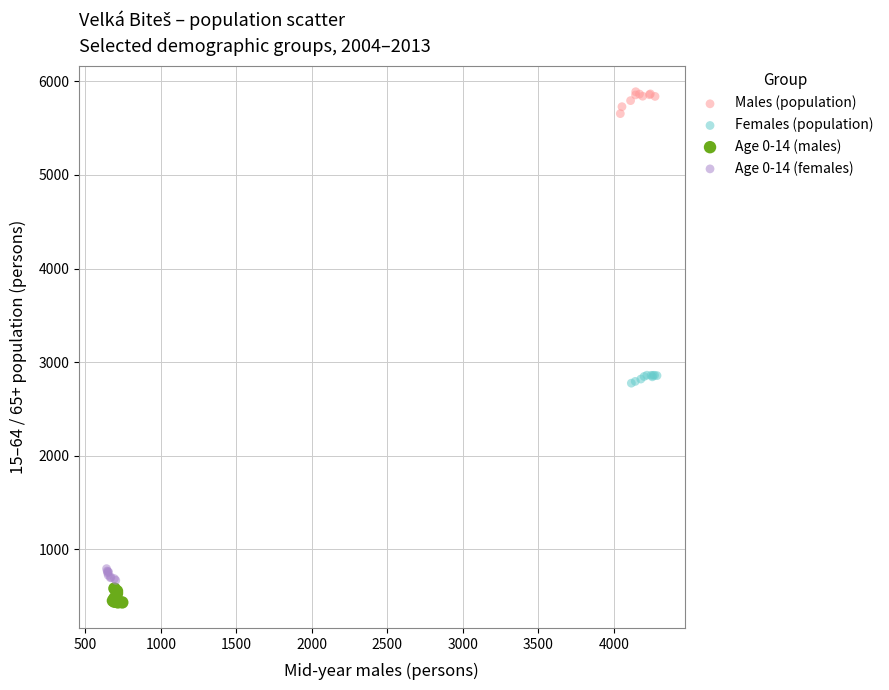

Which series contains the highest Y value?

Males (population)